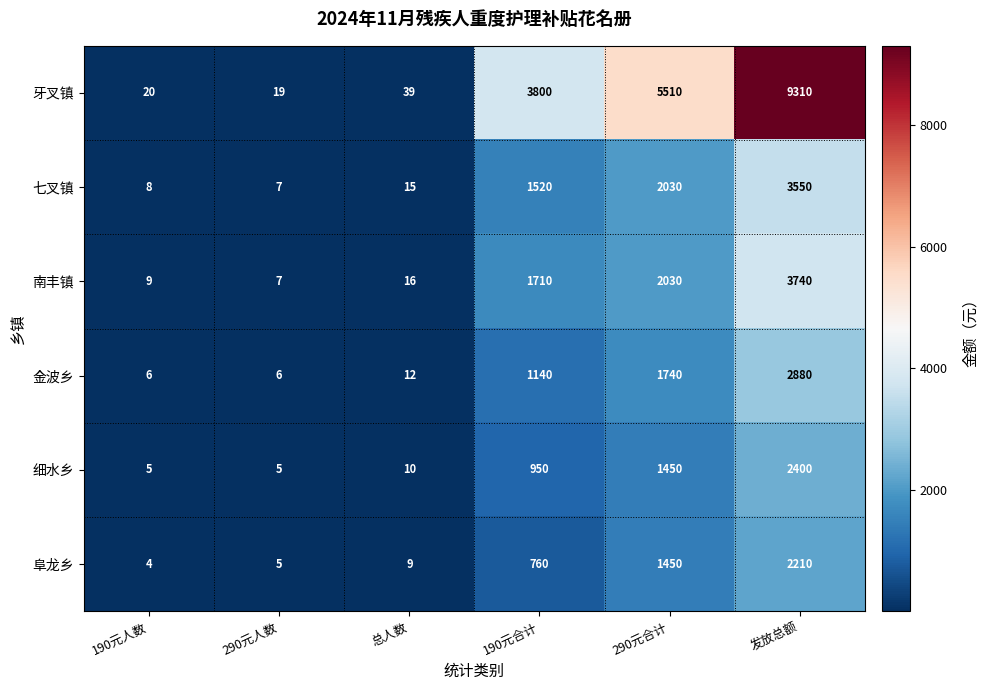

List the labels in order of 七叉镇 value, largest first.

发放总额, 290元合计, 190元合计, 总人数, 190元人数, 290元人数